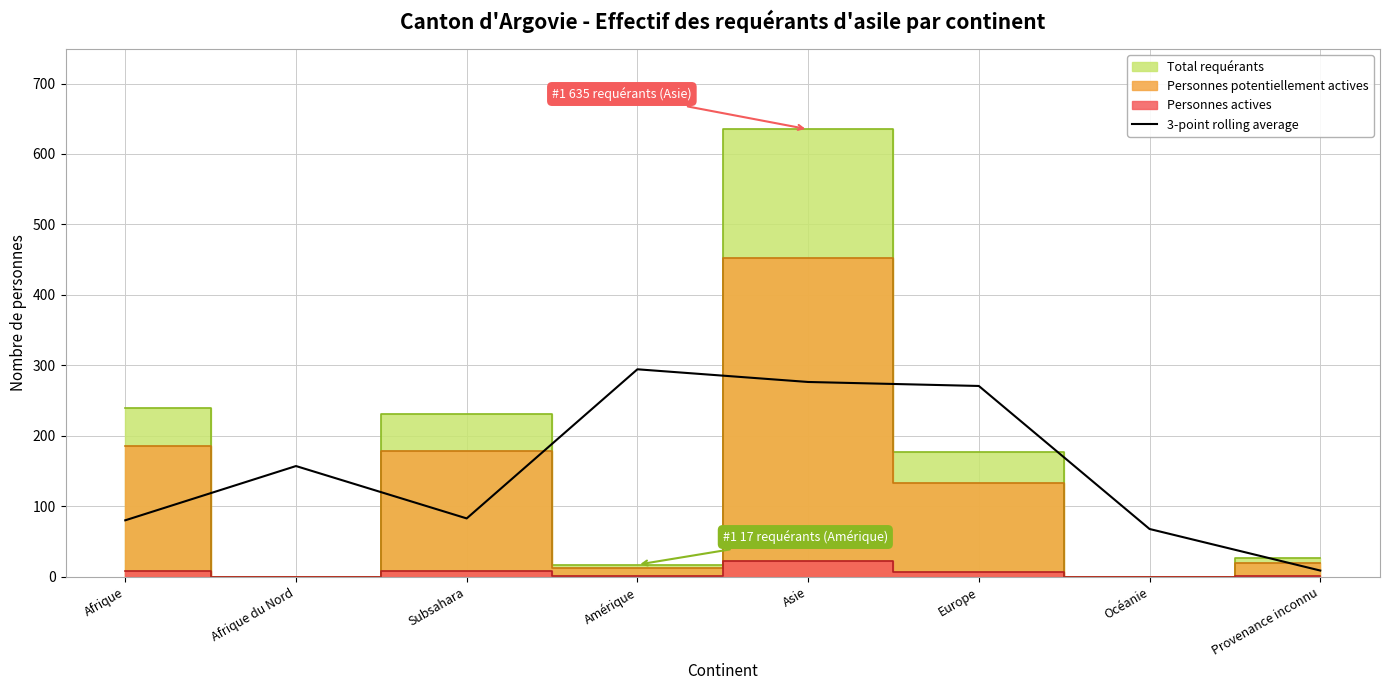

How many data points are less than 157?

4